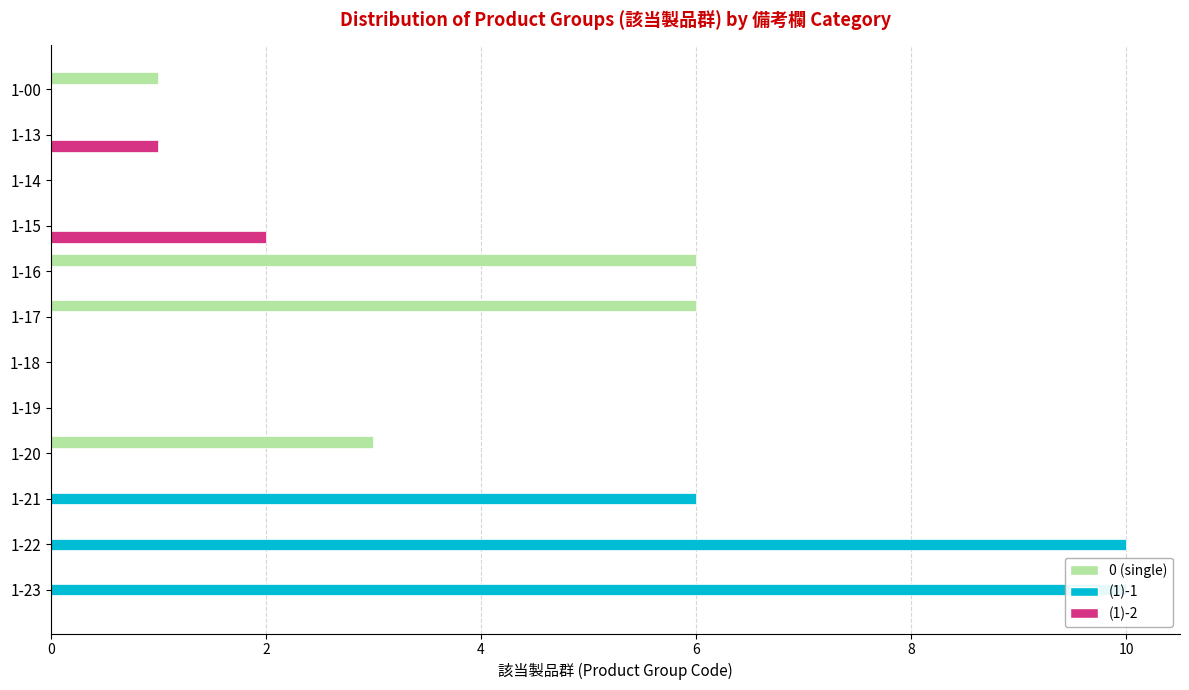

What is the difference between the maximum and second lowest values in the (1)-2 series?

2